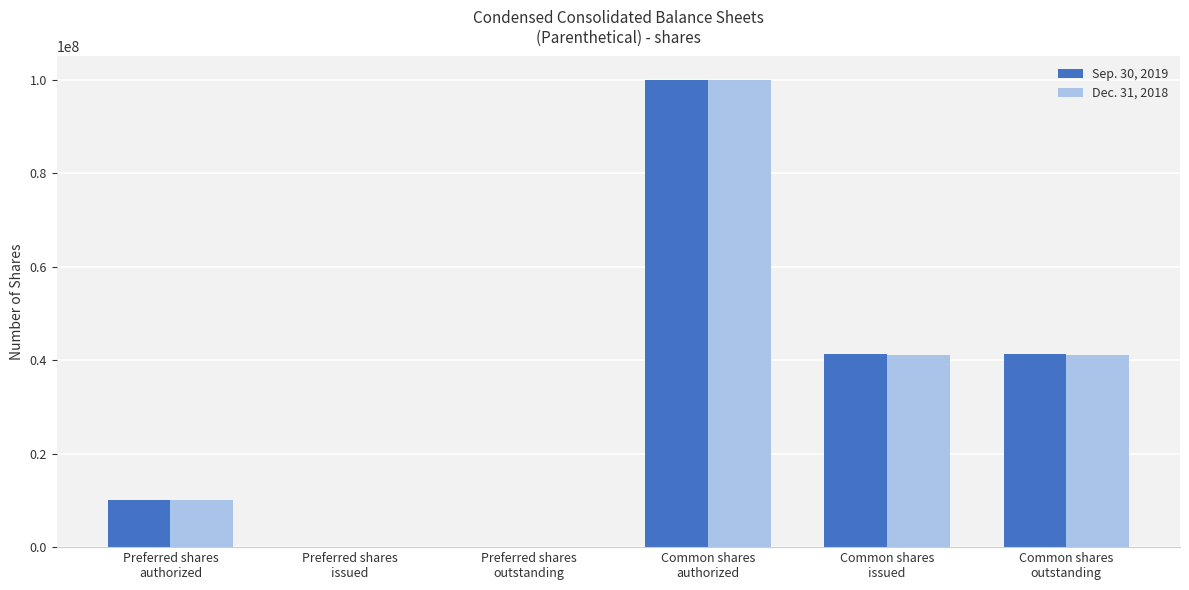

What is the sum of the Sep. 30, 2019 values at Preferred shares
authorized and Common shares
issued?

51380811